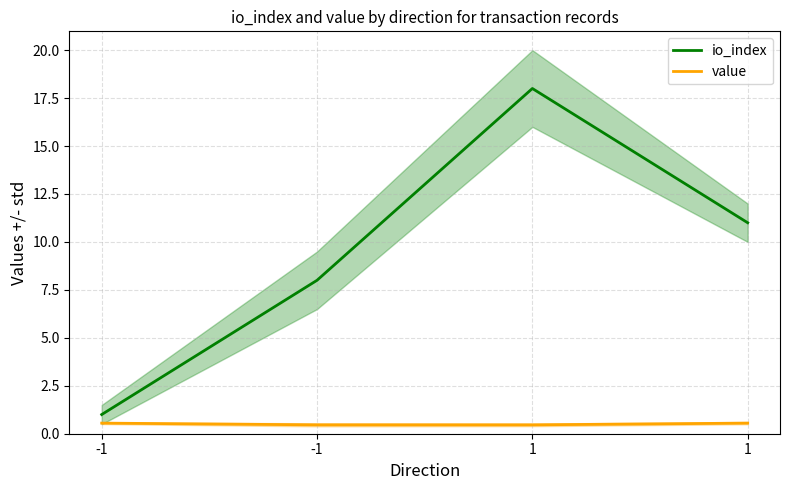

What is the value of the value point at the 1st from the left?

0.6